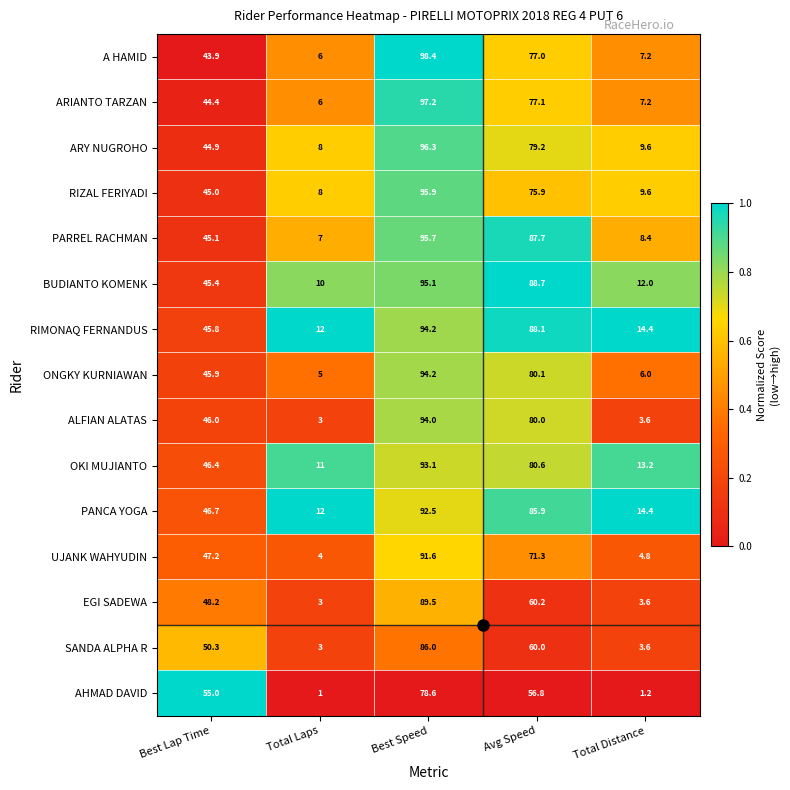

At Avg Speed, list the series in order from largest to smallest.

BUDIANTO KOMENK, RIMONAQ FERNANDUS, PARREL RACHMAN, PANCA YOGA, OKI MUJIANTO, ONGKY KURNIAWAN, ALFIAN ALATAS, ARY NUGROHO, ARIANTO TARZAN, A HAMID, RIZAL FERIYADI, UJANK WAHYUDIN, EGI SADEWA, SANDA ALPHA R, AHMAD DAVID